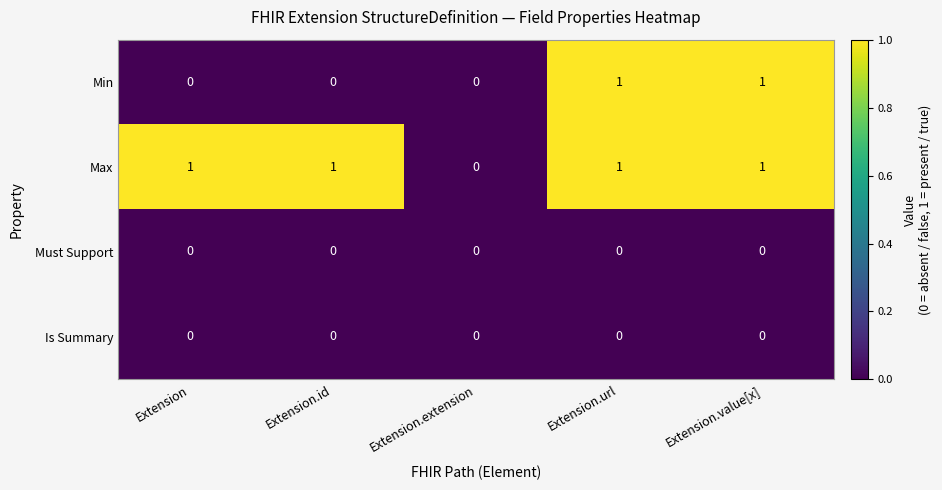

True or false: Max has a value of 1 at Extension.id.

True